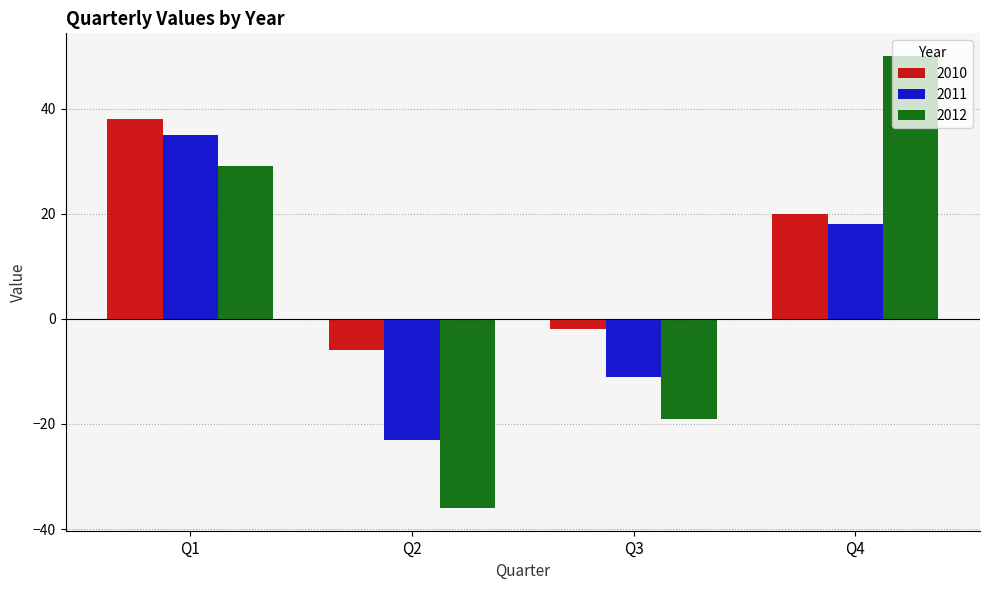

The value of 2012 at Q1 is 9. True or false?

False